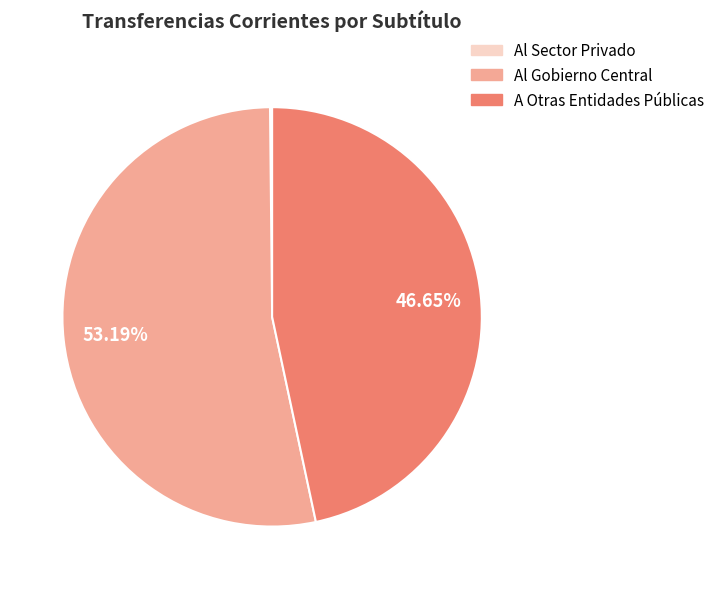

To the nearest percent, what is the difference between the largest and smallest slice percentages?

53%